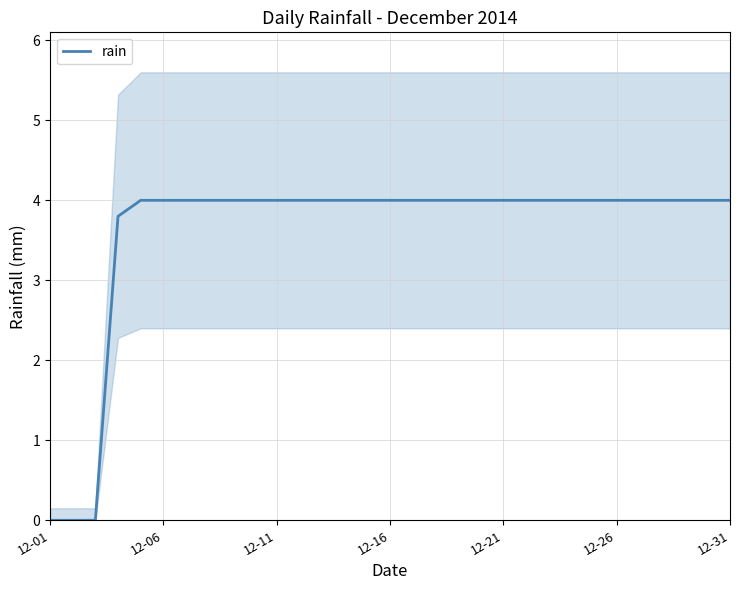

Reading right to left, extract all data points from this chart.

4.0	4.0	4.0	4.0	4.0	4.0	4.0	4.0	4.0	4.0	4.0	4.0	4.0	4.0	4.0	4.0	4.0	4.0	4.0	4.0	4.0	4.0	4.0	4.0	4.0	4.0	4.0	3.8	0.0	0.0	0.0